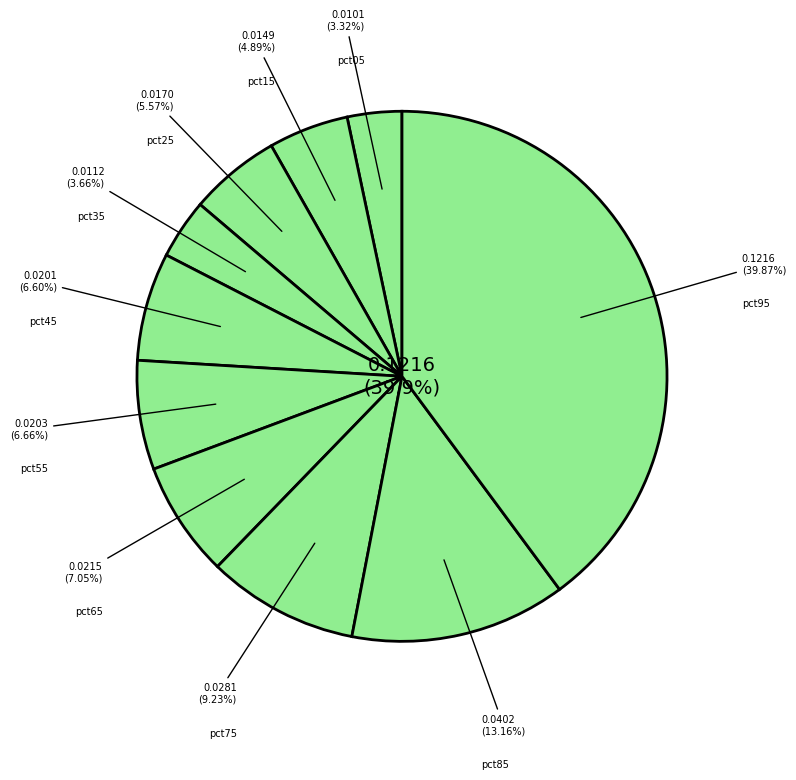

Is there a majority slice in this chart?

No